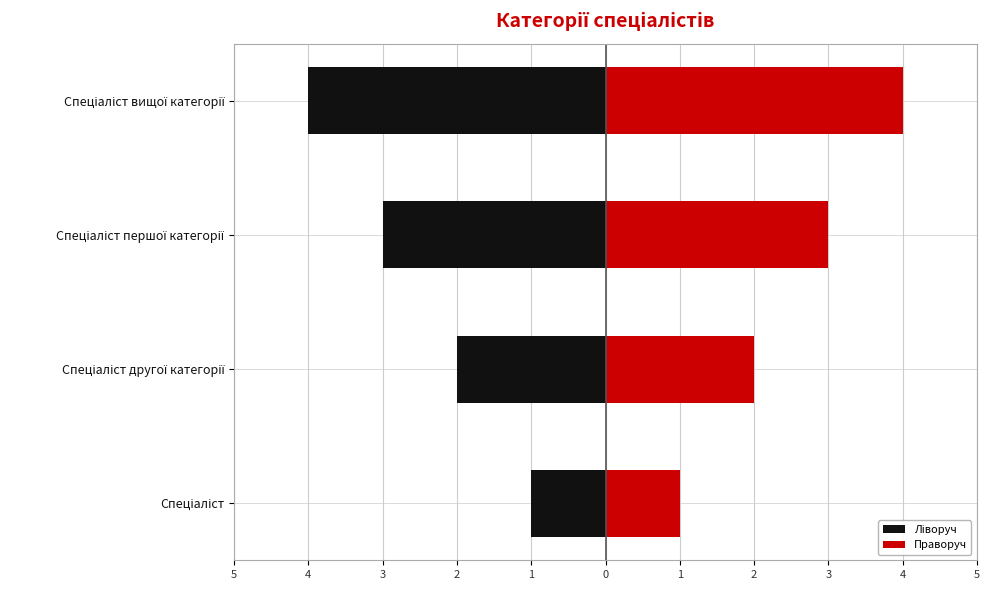

Count the number of data series in this chart.

2